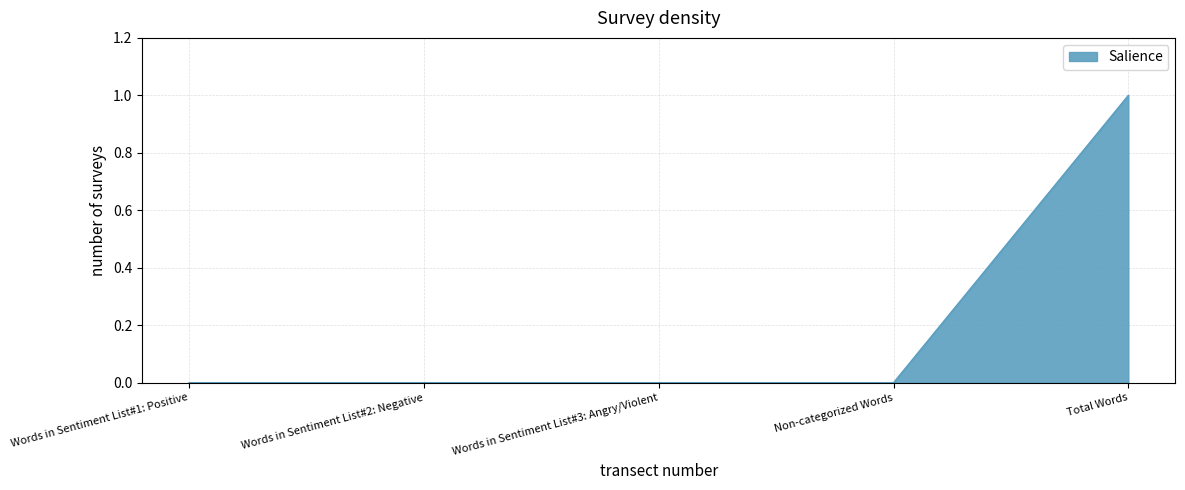

What is the change in value from Words in Sentiment List#3: Angry/Violent to Total Words?

+1